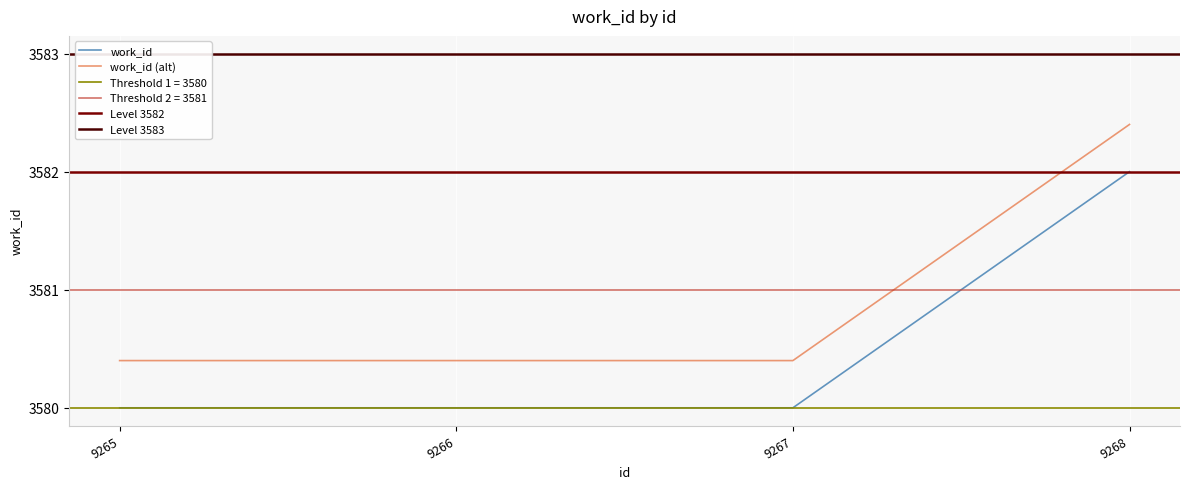

What is the value of the 1st point from the left?

3580